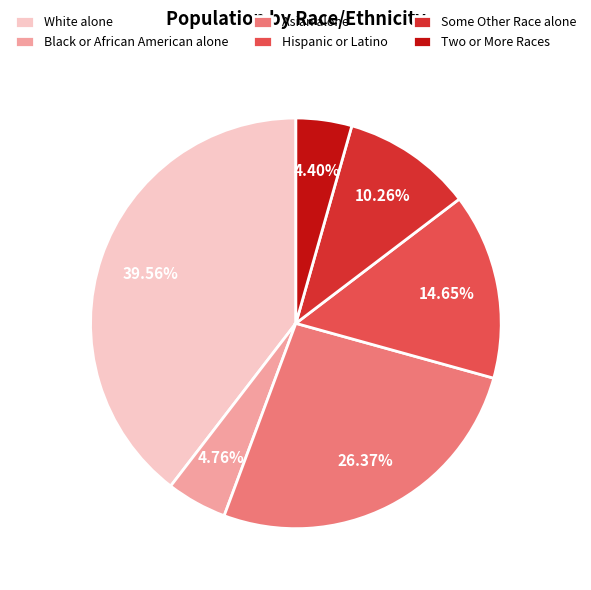

What is the largest slice in the pie chart?

White alone